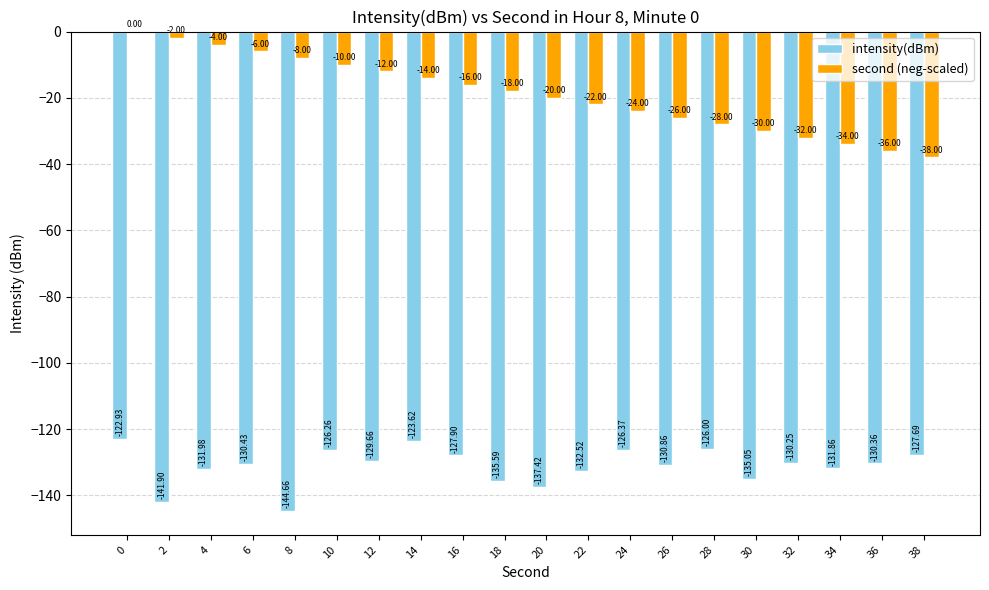

What is the sum of the second (neg-scaled) values at 26 and 6?

-32.0